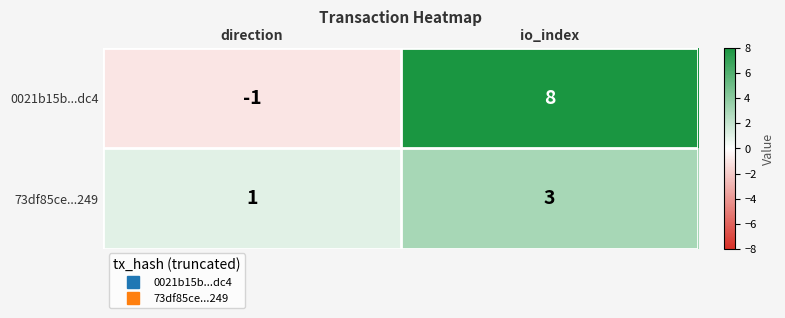

The 0021b15b...dc4 series shows 4 at io_index. True or false?

False